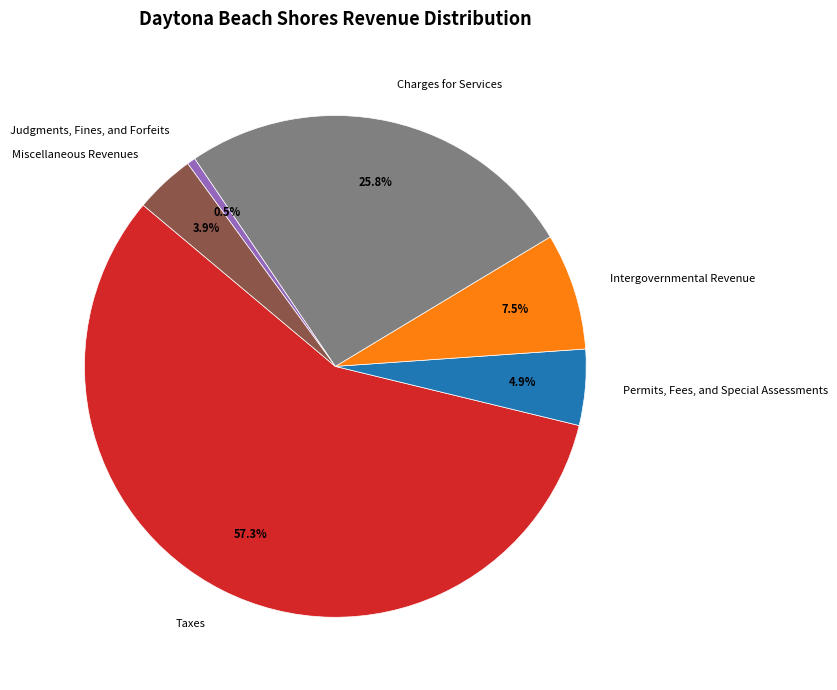

To the nearest percent, what percentage of the pie is Miscellaneous Revenues?

4%